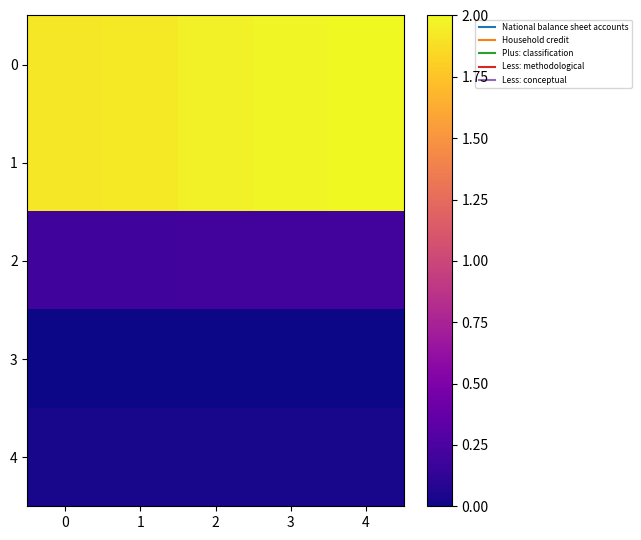

Which label corresponds to the largest value in the chart?

4